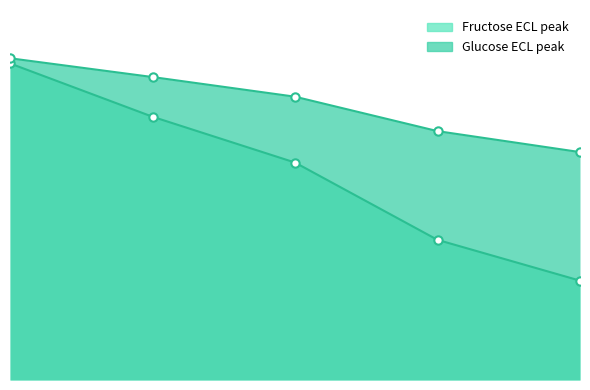

Which series has the largest range (max minus min)?

Fructose ECL peak